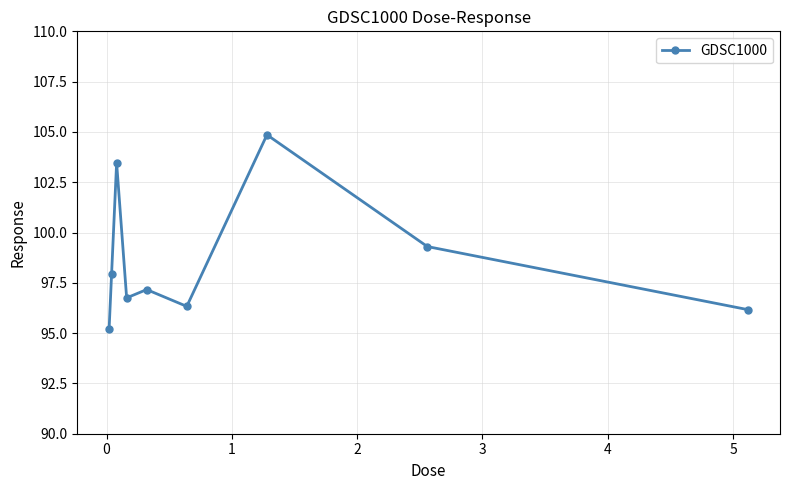

Reading left to right, extract all data points from this chart.

95.2	98.0	103.5	96.8	97.2	96.3	104.9	99.3	96.2